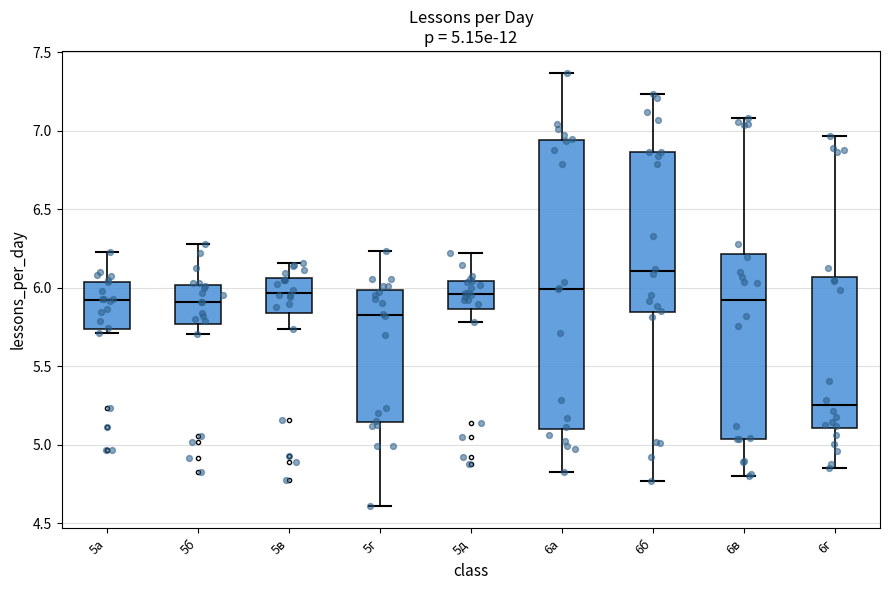

Which box's median line is the lowest?

6г